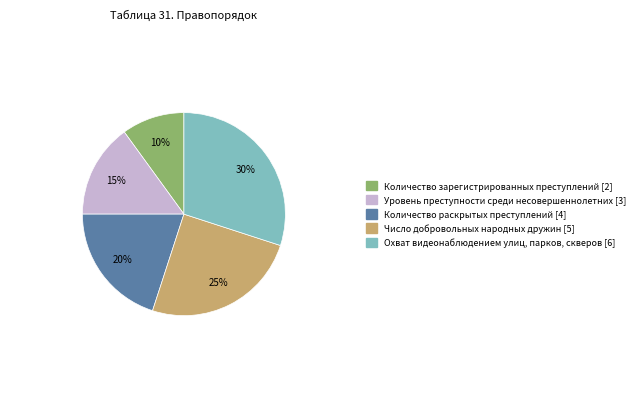

Is there a majority slice in this chart?

No